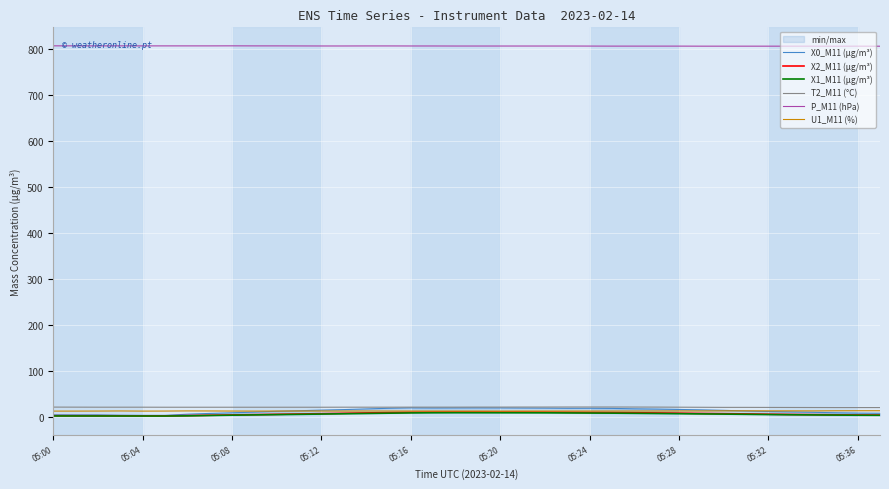

What is the difference between the maximum and minimum values in the T2_M11 (°C) series?

1.2